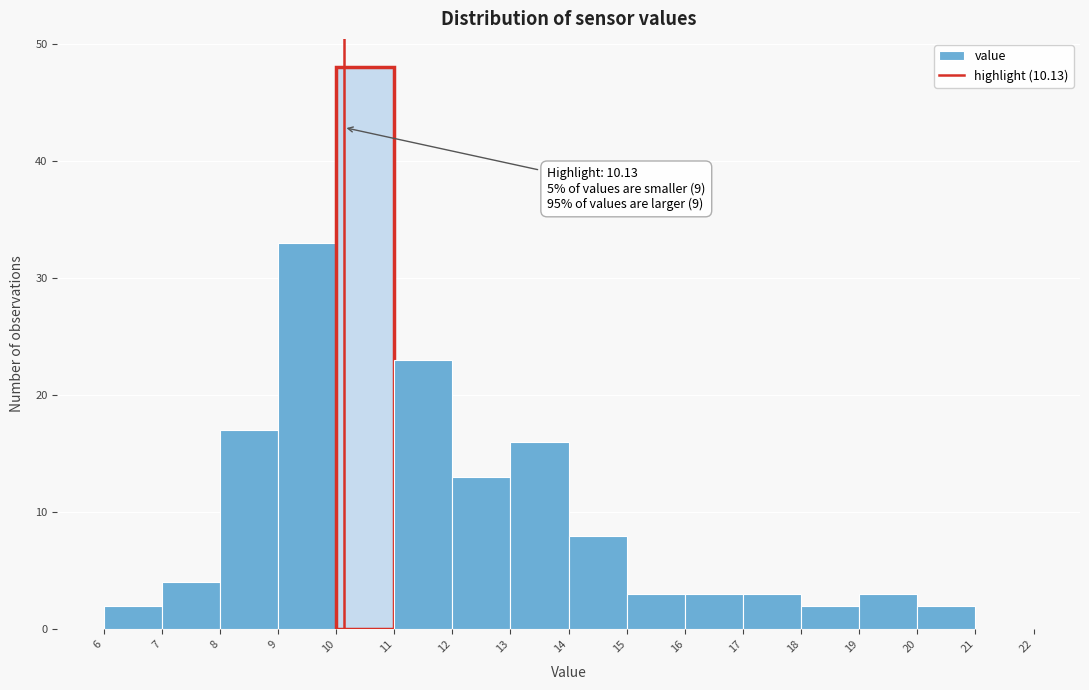

Which range on the x-axis has the tallest bar?

10 to 11